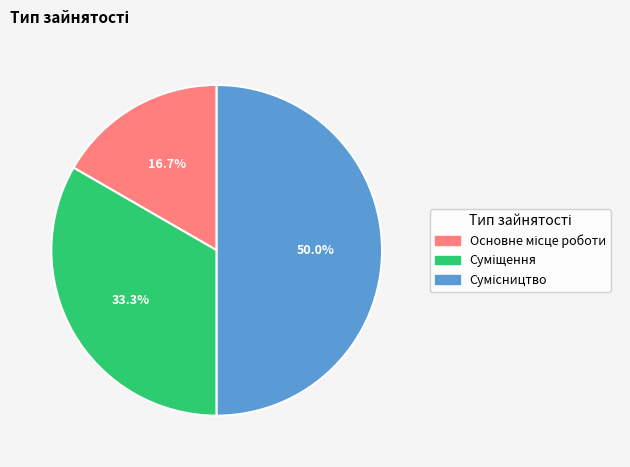

To the nearest percent, what is the difference between the Суміщення and Сумісництво slice percentages?

17%